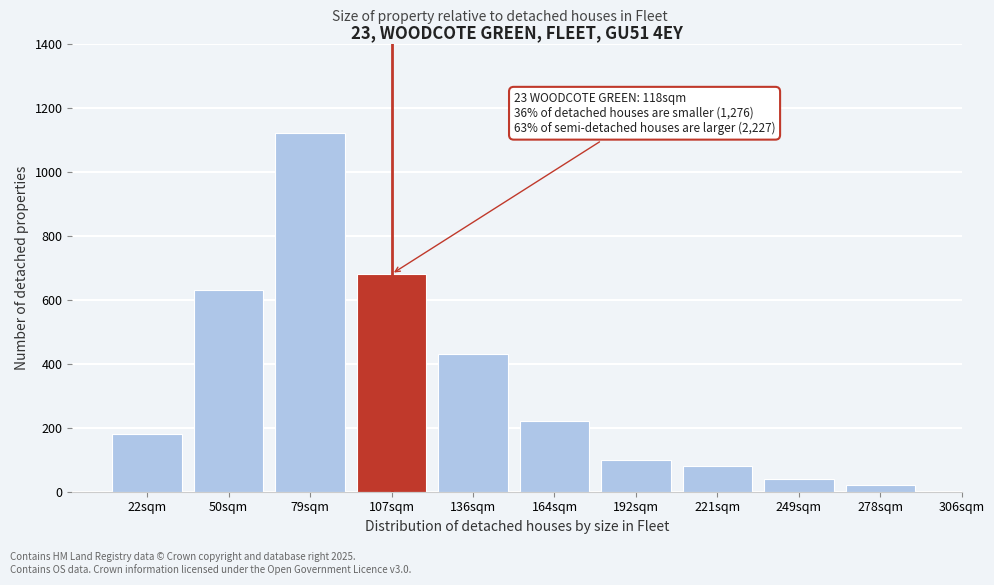

Reading left to right, list all the values displayed in this chart.

180	630	1120	680	430	220	100	80	40	20